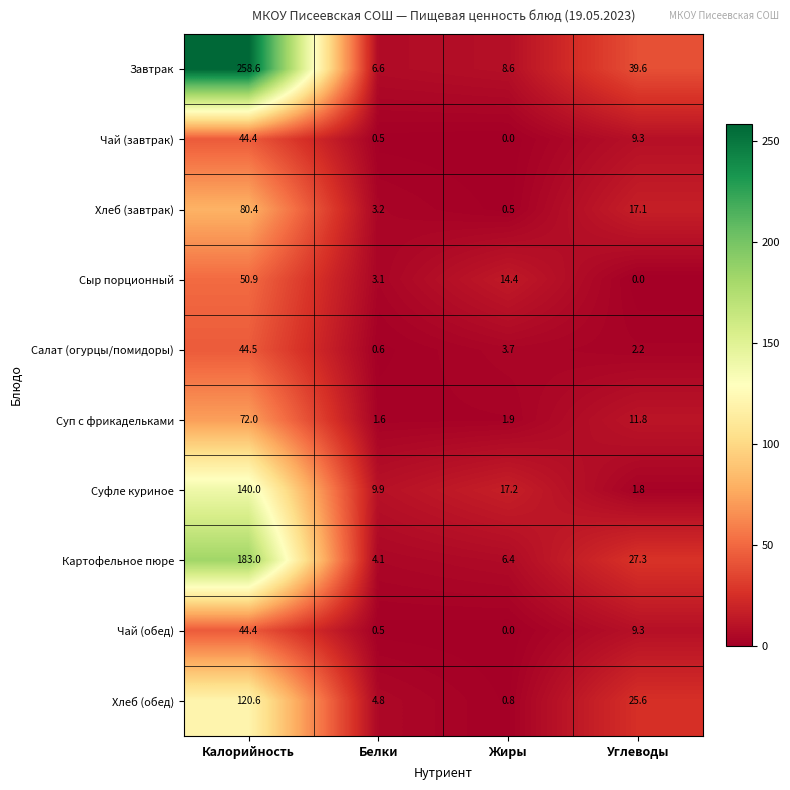

Which series has the widest spread of values?

Завтрак